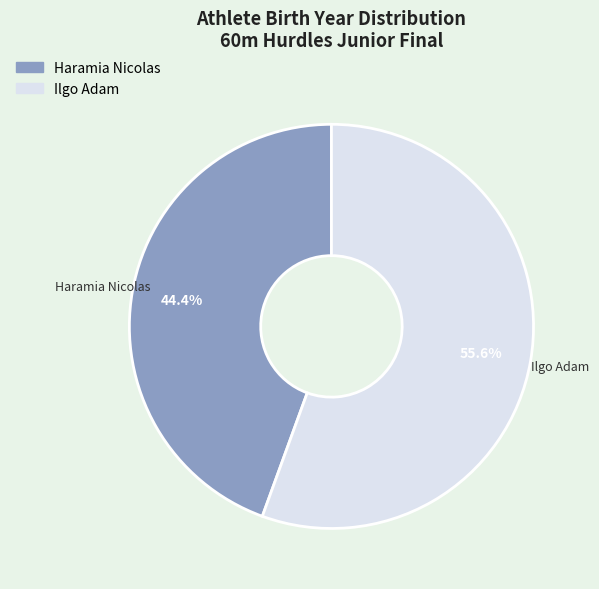

To the nearest percent, what is the difference between the Haramia Nicolas and Ilgo Adam slice percentages?

11%